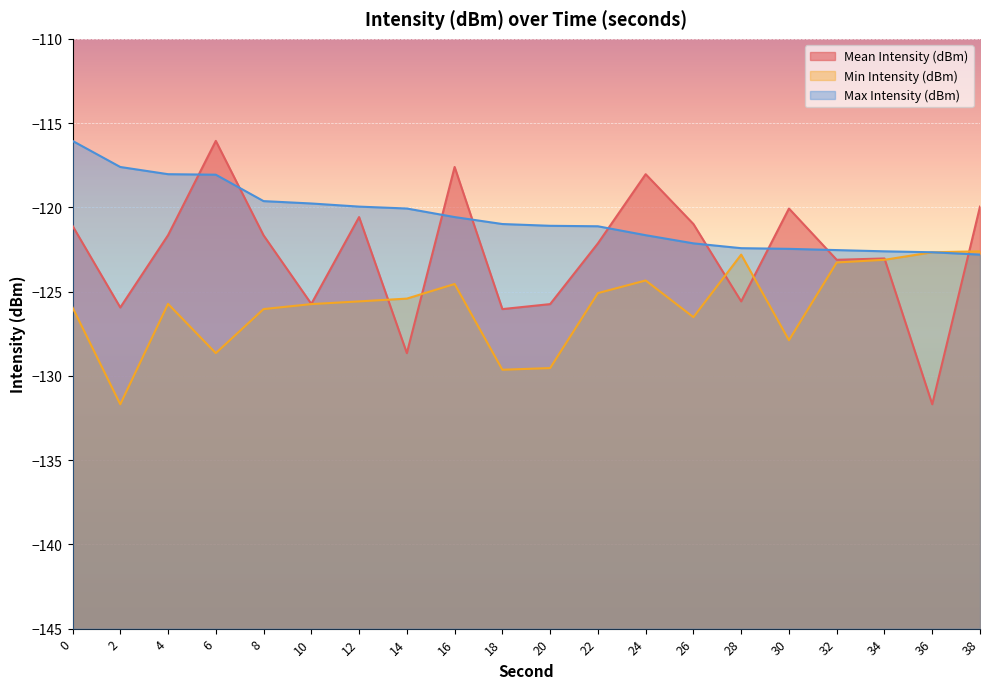

Between 12 and 10, which is larger?

12